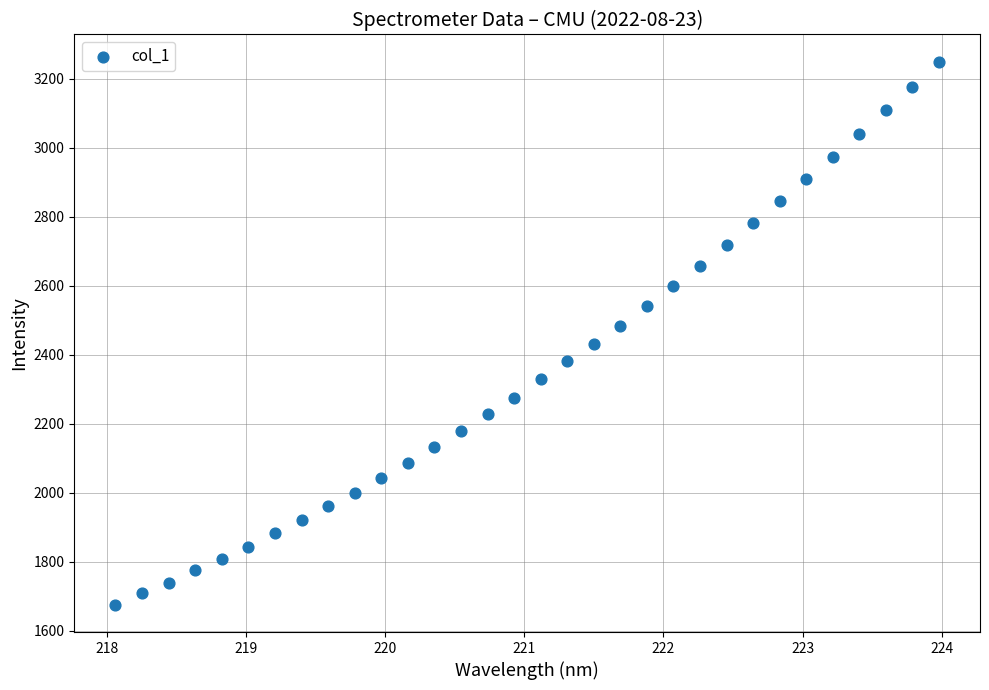

What is the range of X values (max minus min)?

5.9